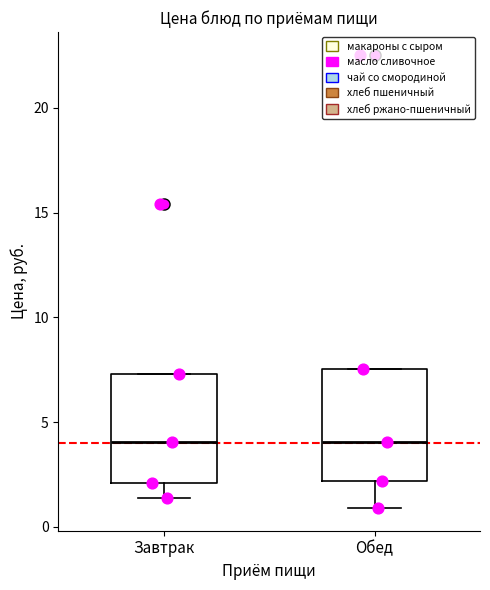

Reading left to right, read every box against the y-axis: the position of its median line, the range the box covers, and the ends of its whiskers. The values are not printed on the chart, so give them approximately, as read against the axis.

Завтрак: median 4.0, box 2.0 to 7.5, whiskers 1.5 to 7.5
Обед: median 4.0, box 2.0 to 7.5, whiskers 1.0 to 7.5